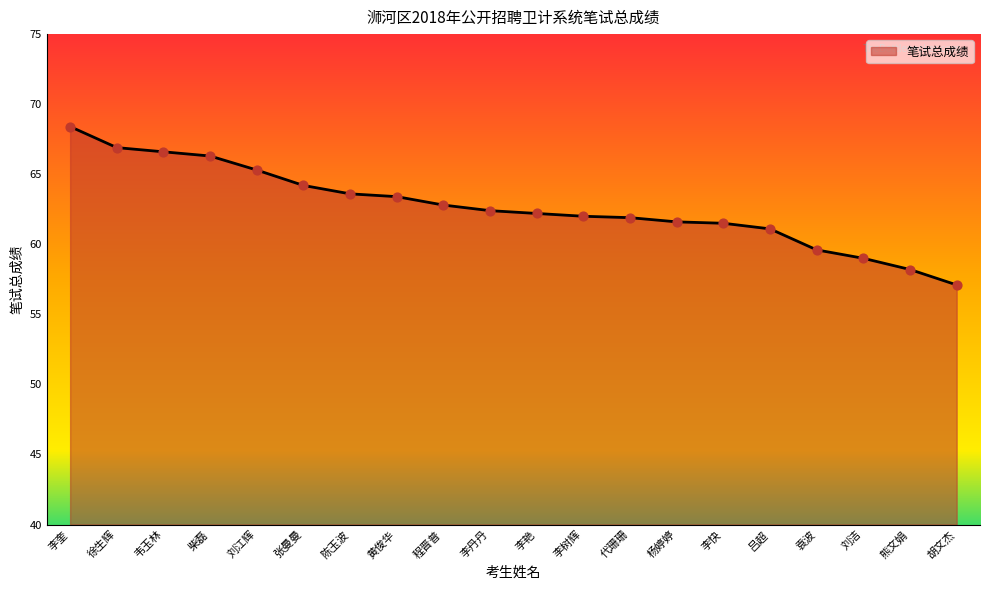

What is the change in value from 李奎 to 刘江辉?

-3.1